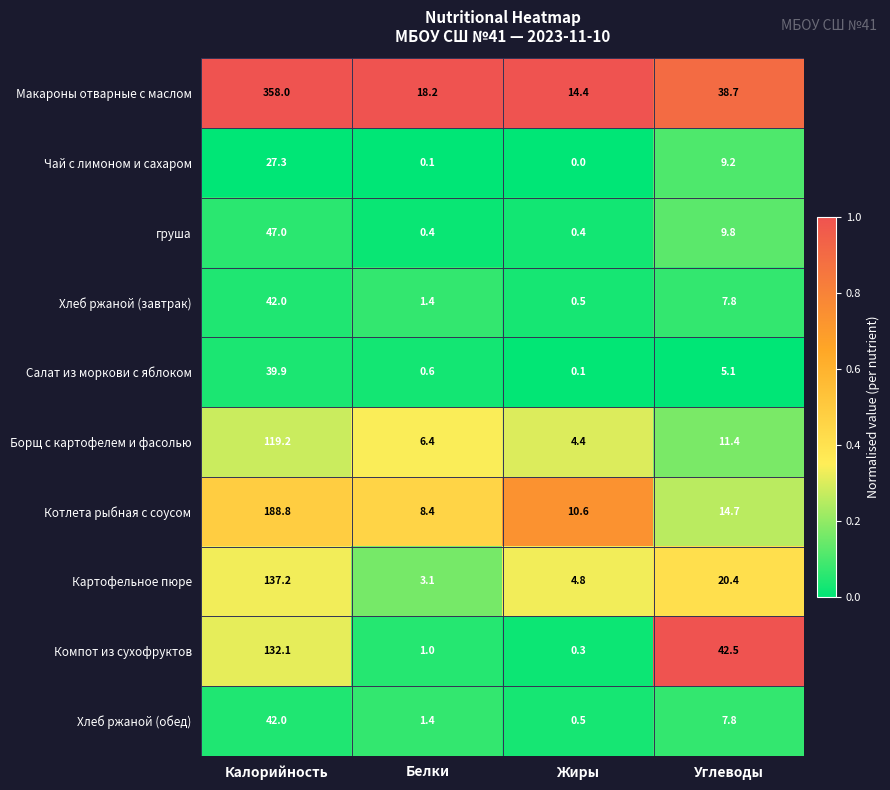

Read the Борщ с картофелем и фасолью value at Калорийность.

119.2